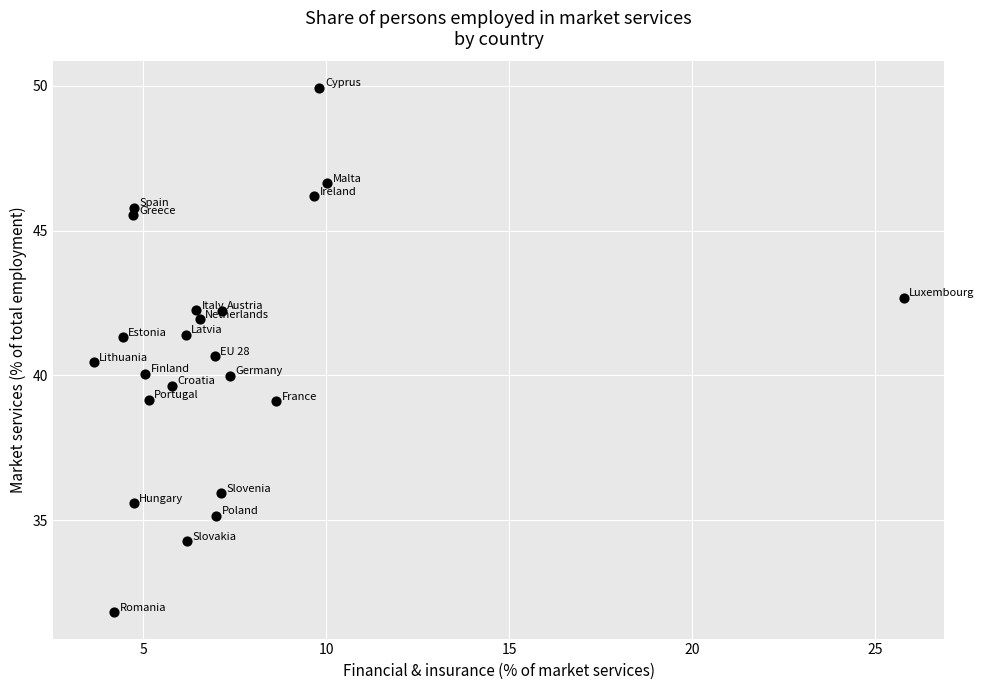

What is the range of Y values (max minus min)?

18.1